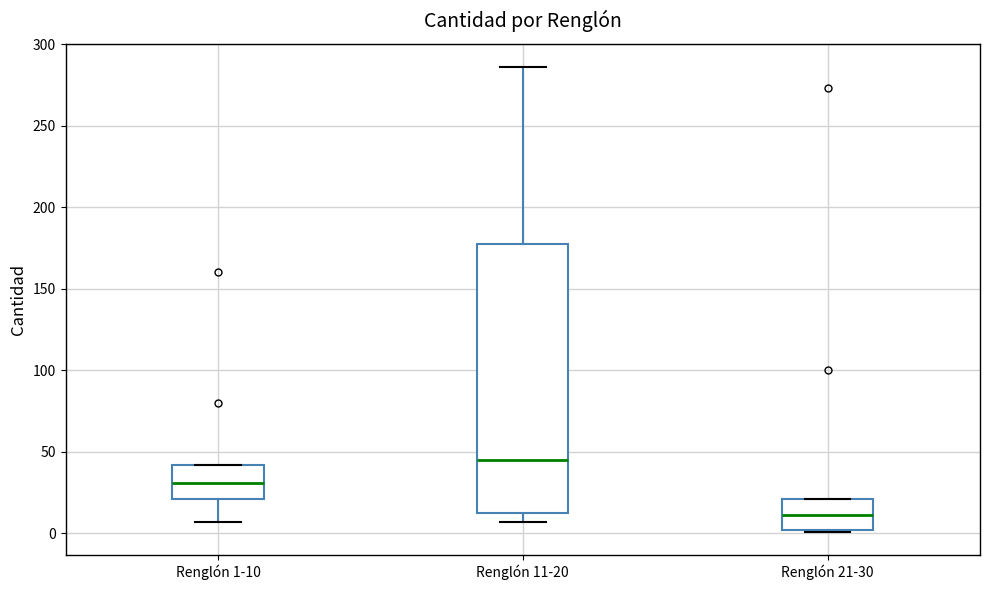

Which box has the lowest median line?

Renglón 21-30